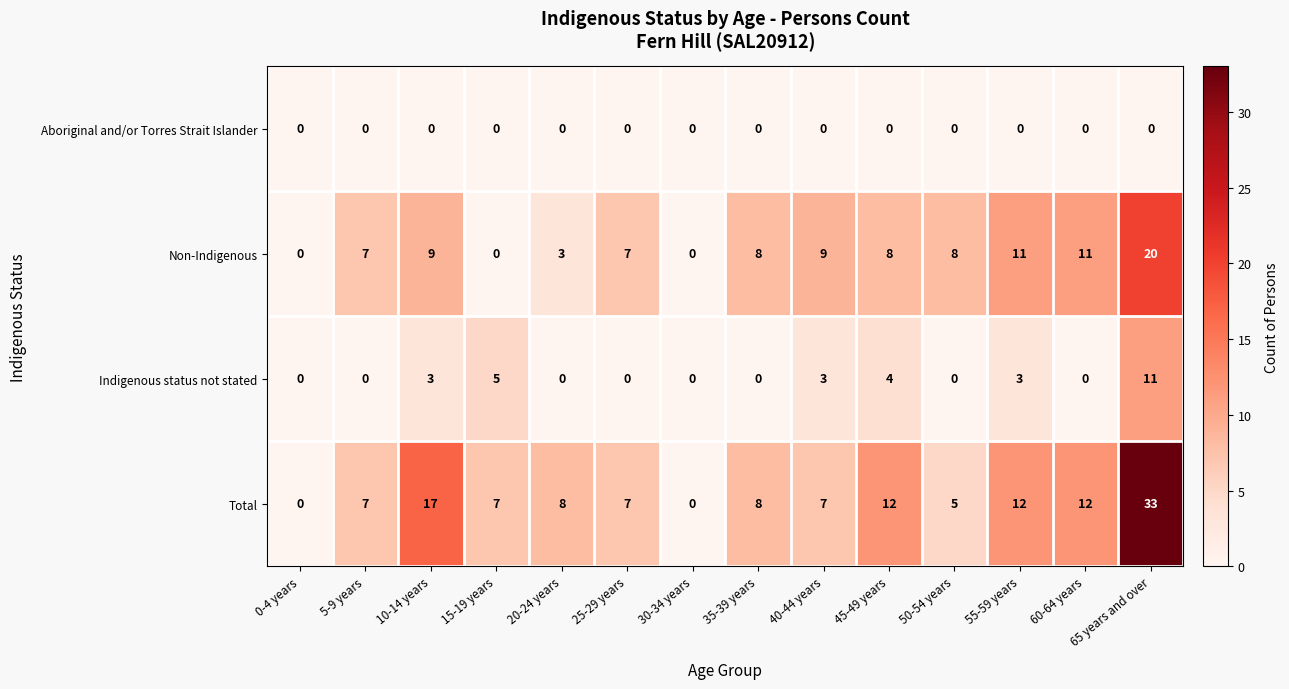

Rank the series by their maximum value, from lowest to highest.

Aboriginal and/or Torres Strait Islander, Indigenous status not stated, Non-Indigenous, Total